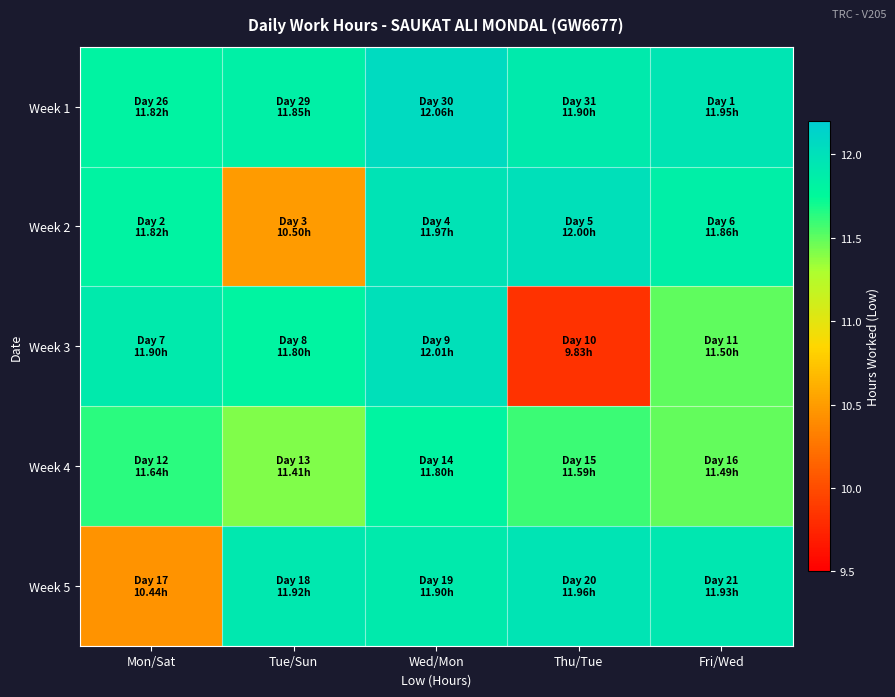

Reading left to right, extract all data points from this chart.

Week 1: Mon/Sat=11.8	Tue/Sun=11.8	Wed/Mon=12.1	Thu/Tue=11.9	Fri/Wed=11.9
Week 2: Mon/Sat=11.8	Tue/Sun=10.5	Wed/Mon=12.0	Thu/Tue=12.0	Fri/Wed=11.9
Week 3: Mon/Sat=11.9	Tue/Sun=11.8	Wed/Mon=12.0	Thu/Tue=9.8	Fri/Wed=11.5
Week 4: Mon/Sat=11.6	Tue/Sun=11.4	Wed/Mon=11.8	Thu/Tue=11.6	Fri/Wed=11.5
Week 5: Mon/Sat=10.4	Tue/Sun=11.9	Wed/Mon=11.9	Thu/Tue=12.0	Fri/Wed=11.9